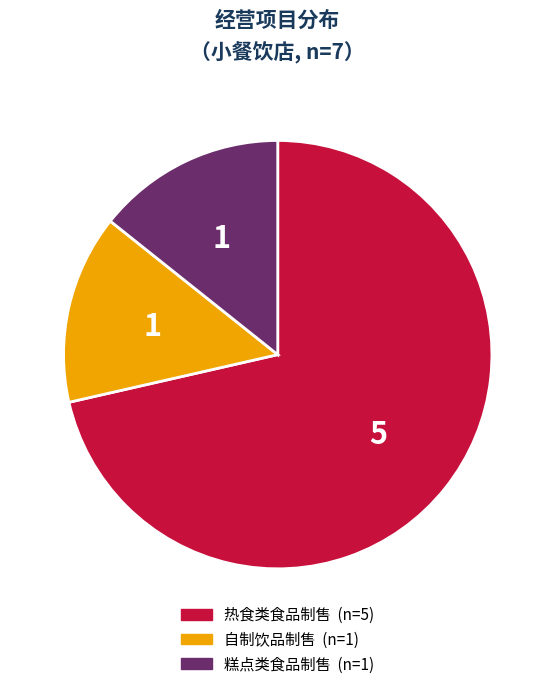

Does any single category account for the majority?

Yes